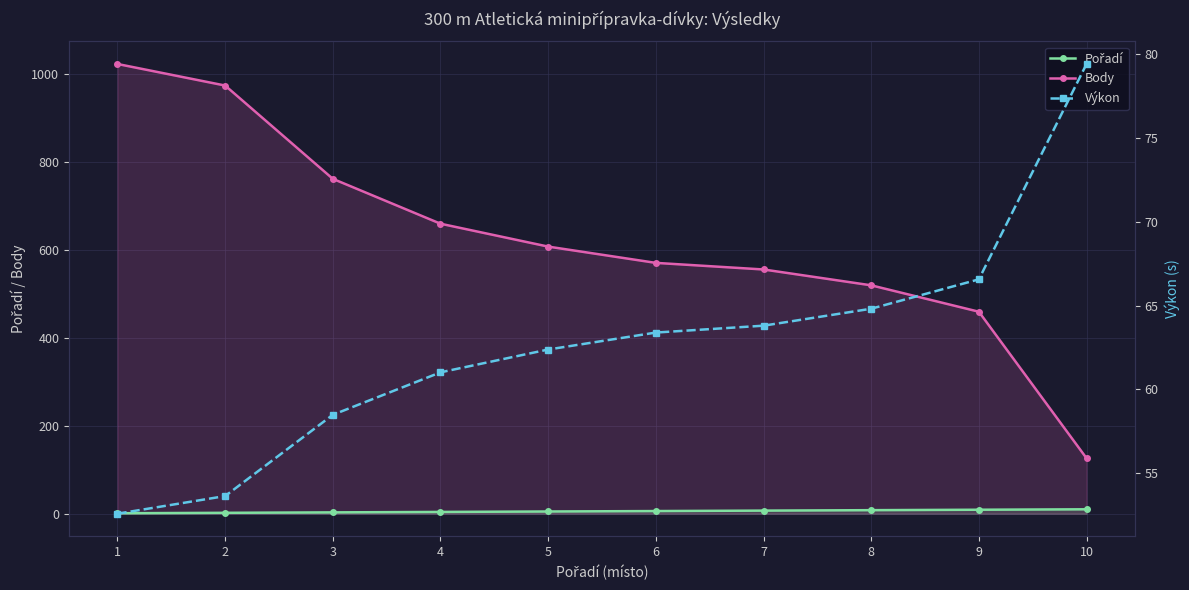

Reading left to right, what are all the values shown in this chart?

Pořadí: 1.0	2.0	3.0	4.0	5.0	6.0	7.0	8.0	9.0	10.0
Body: 1022.0	973.0	761.0	659.0	607.0	570.0	555.0	519.0	459.0	126.0
Výkon: 52.6	53.6	58.5	61.0	62.4	63.4	63.8	64.8	66.6	79.4